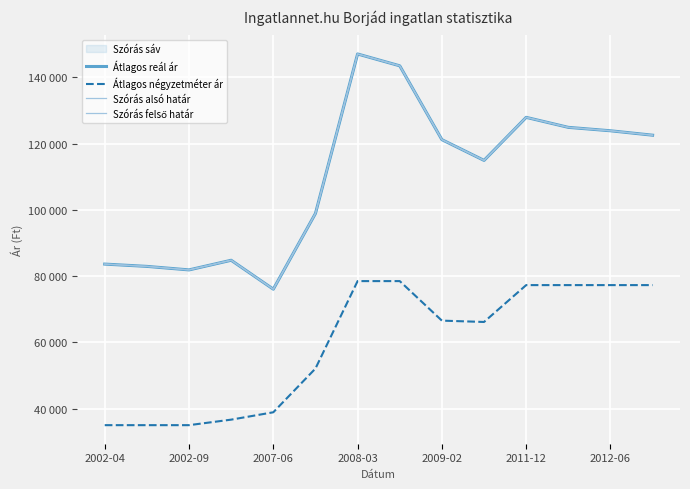

What is the spread (max minus min) of values at 2011-12?

50630